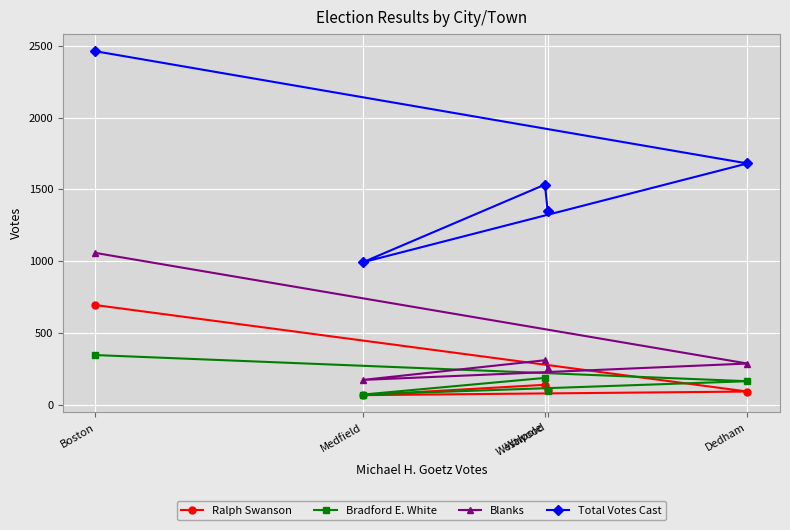

True or false: Total Votes Cast and Bradford E. White intersect in this chart.

False